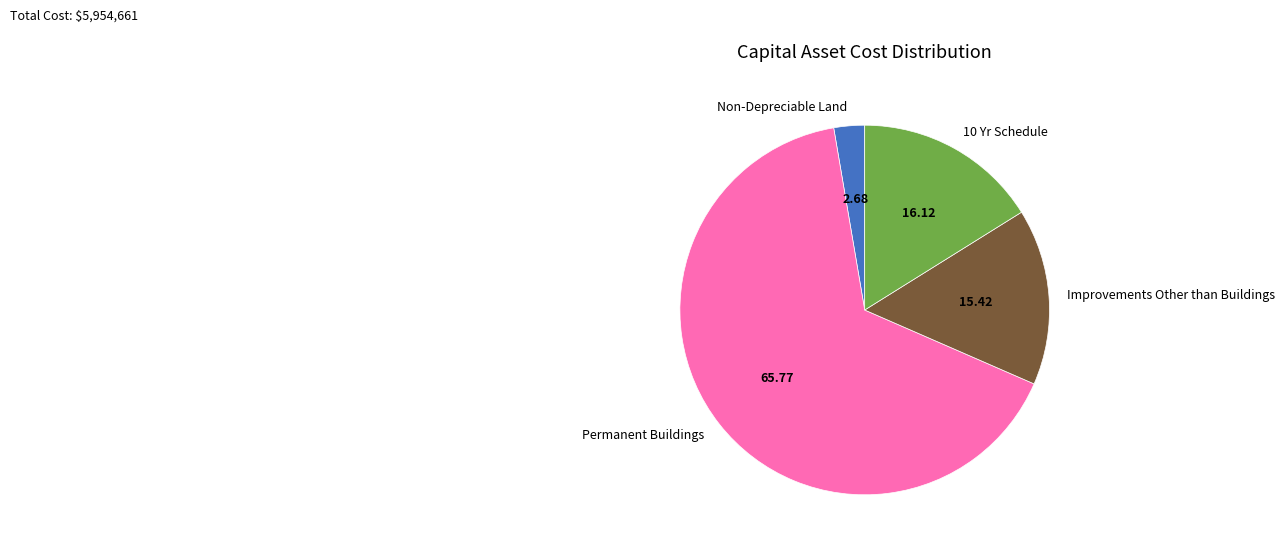

Which category has the smallest portion of the pie?

Non-Depreciable Land